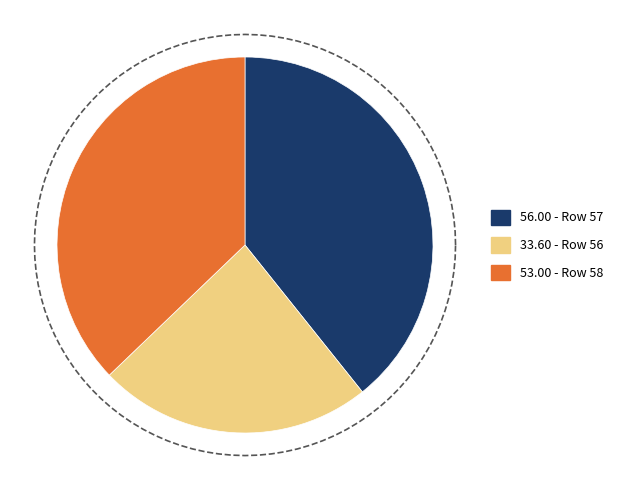

What is the total percentage of 56 and 57?

62.8%